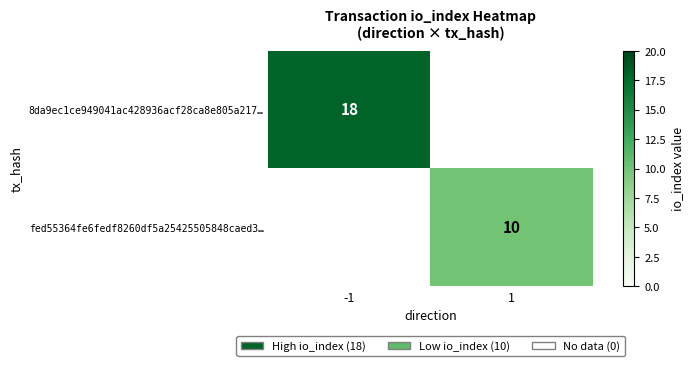

The value of 8da9ec1ce949041ac428936acf28ca8e805a217… at -1 is 28. True or false?

False